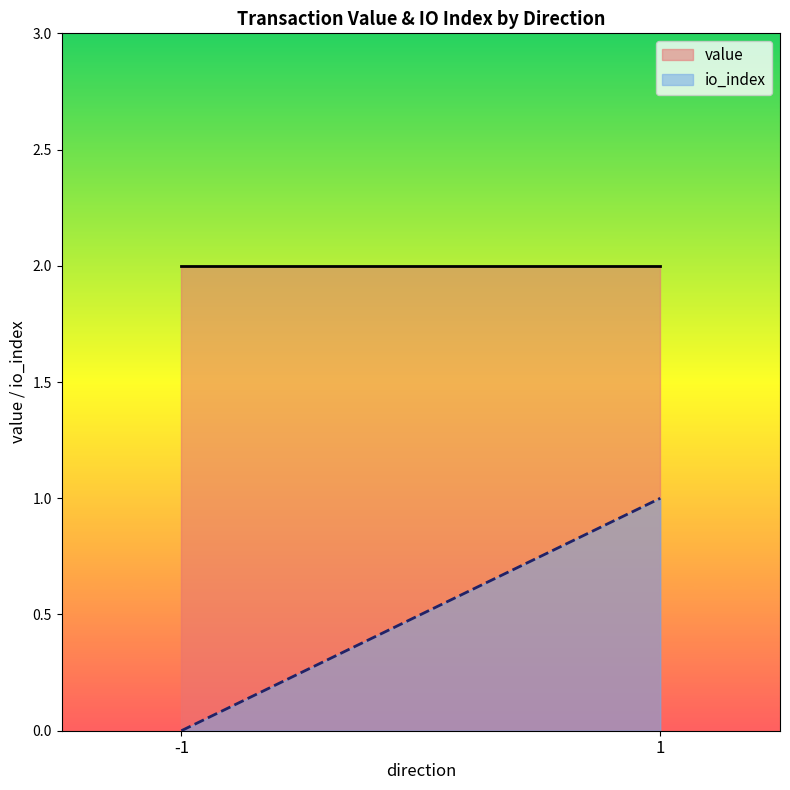

Between 1 and 1, which series saw the biggest shift?

io_index